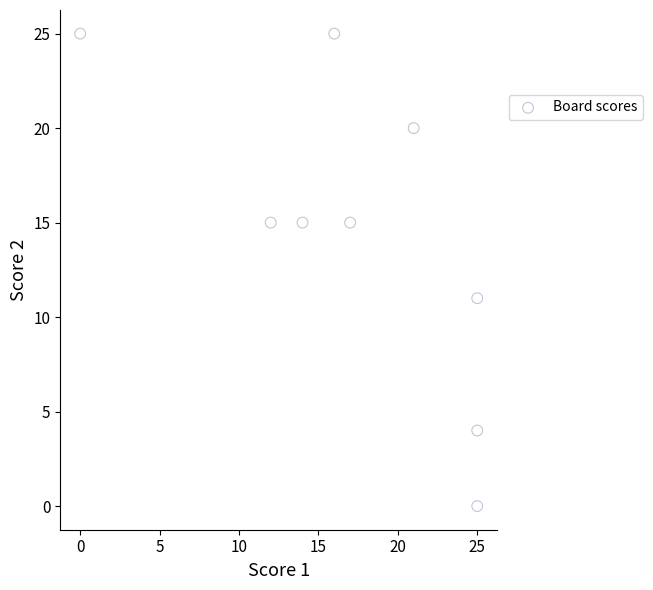

What Y value in the scatter plot is closest to 12?

11